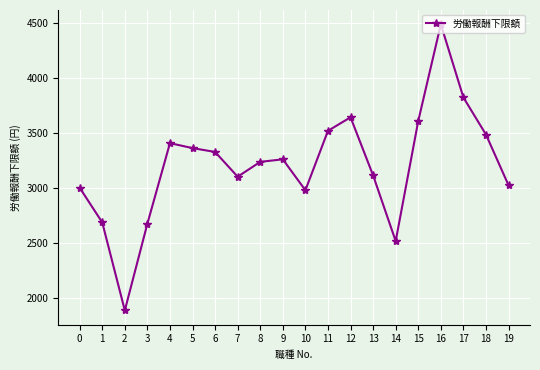

True or false: there are more than 0 points higher than both neighbors.

True